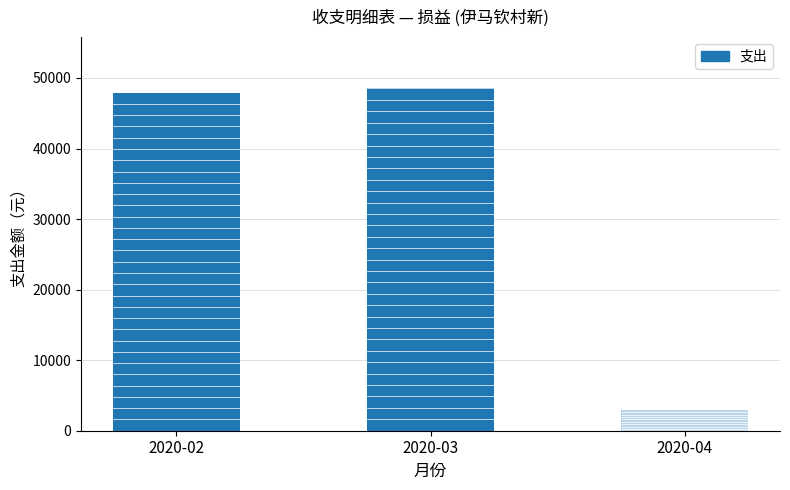

What is the ratio of the value at 2020-03 to the value at 2020-04?

16.2